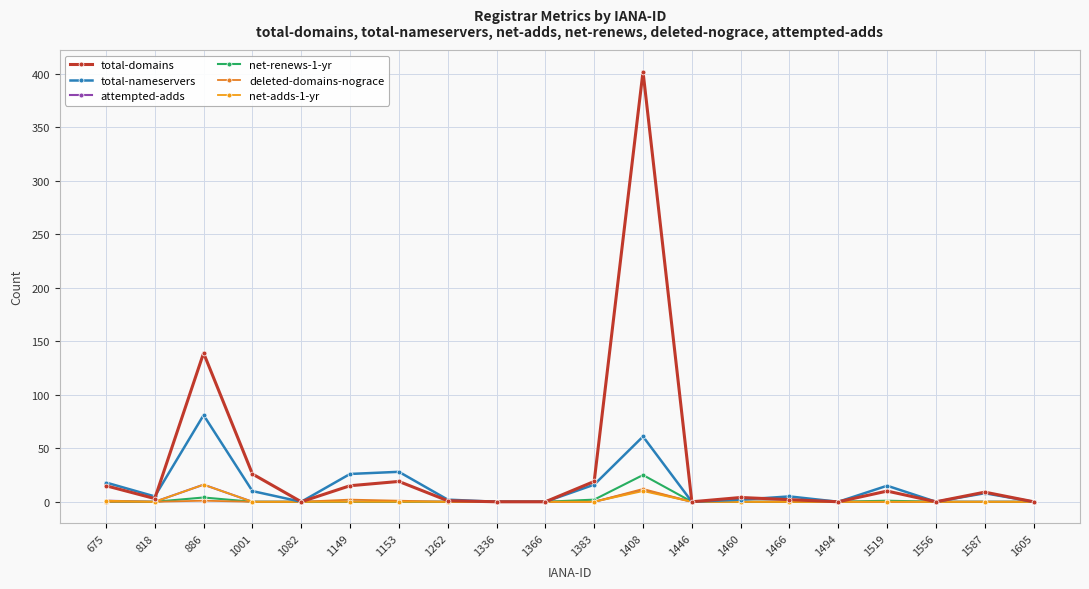

Count the number of categories in the chart.

20